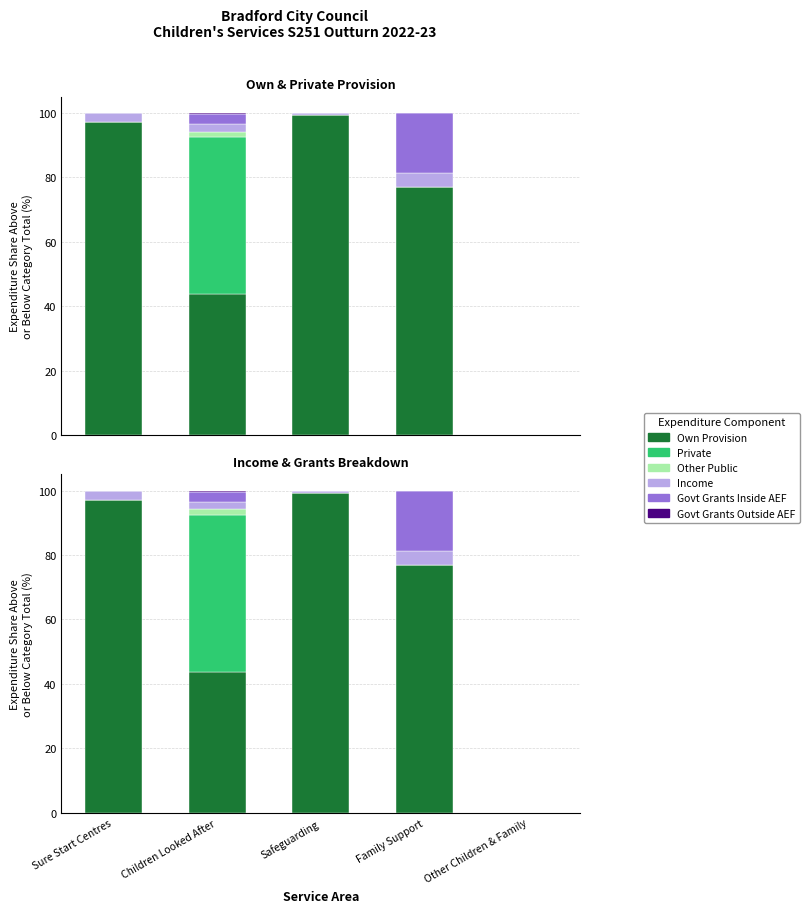

Rank the categories by Income value from highest to lowest.

Family Support, Sure Start Centres, Children Looked After, Safeguarding, Other Children & Family